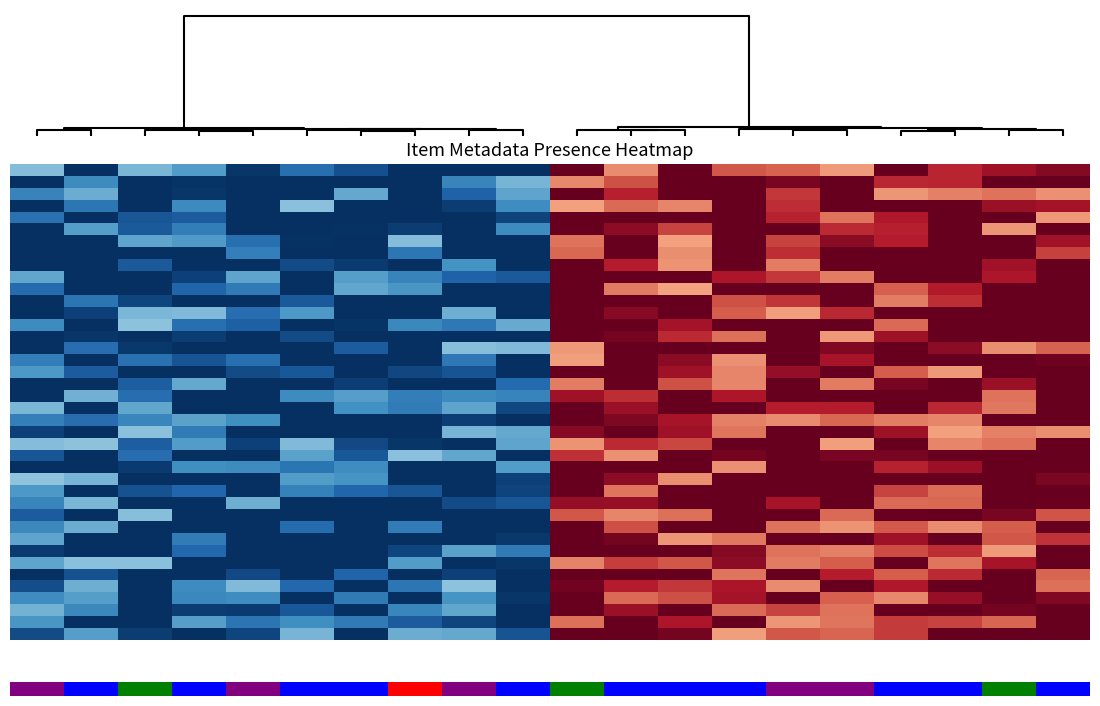

What is the maximum value shown in the chart?

1.0